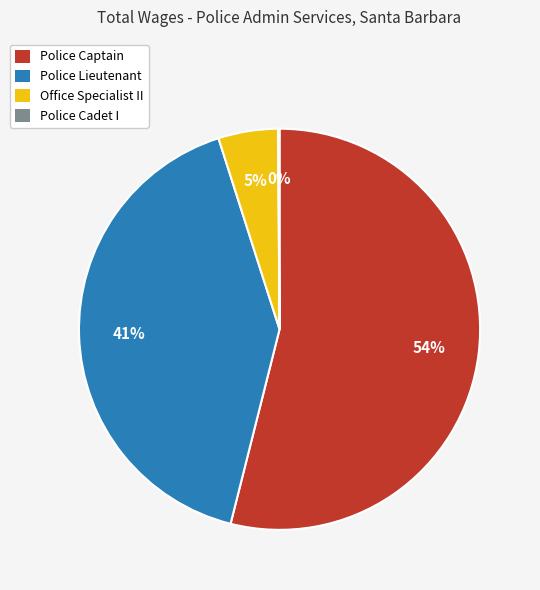

The Police Captain slice represents 54% of the pie. True or false?

True